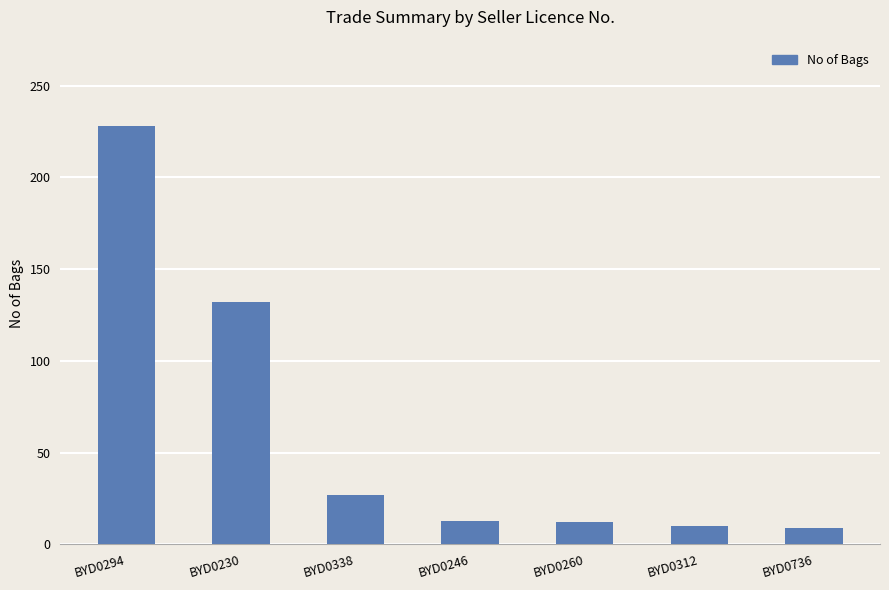

What is the sum of all values?

431